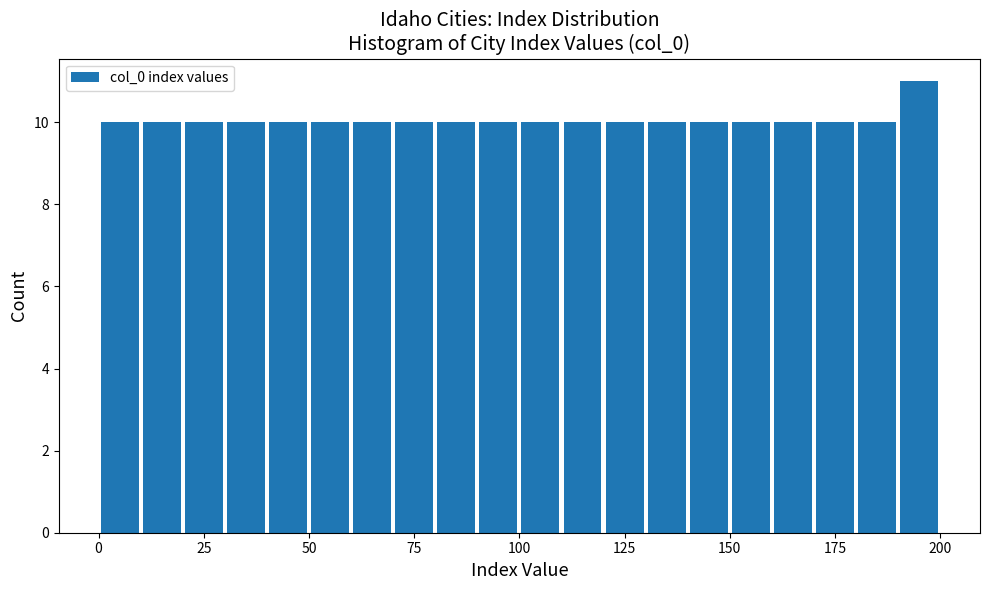

Read against the x-axis, roughly where is the centre of the tallest bar?

195